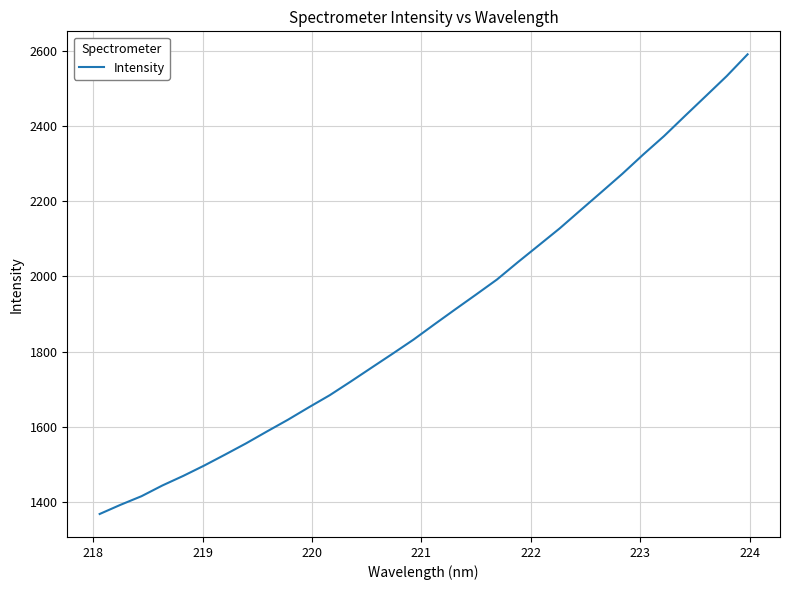

What is the minimum value shown in the chart?

1368.5